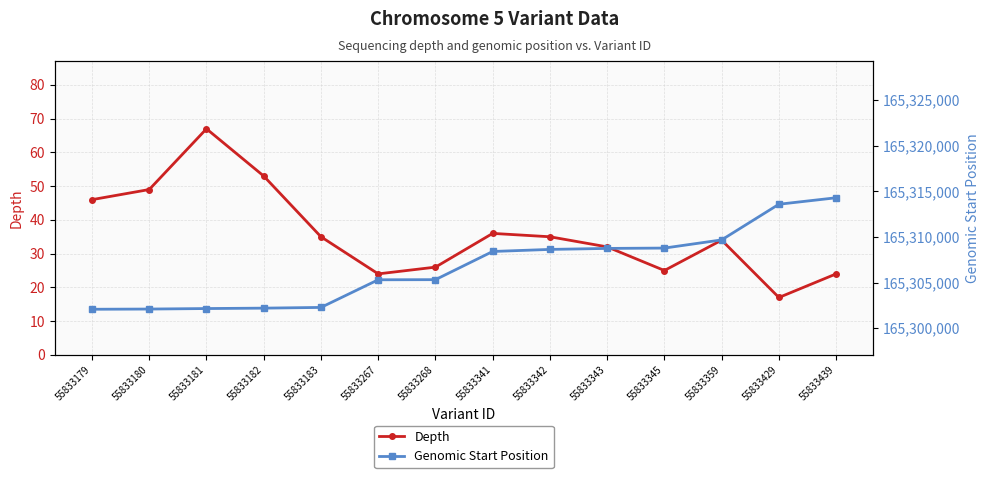

Which series changed the most between 55833267 and 55833343?

Genomic Start Position